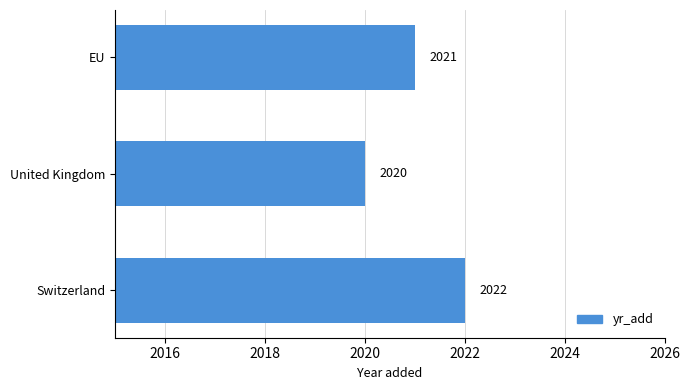

What is the average value?

2021